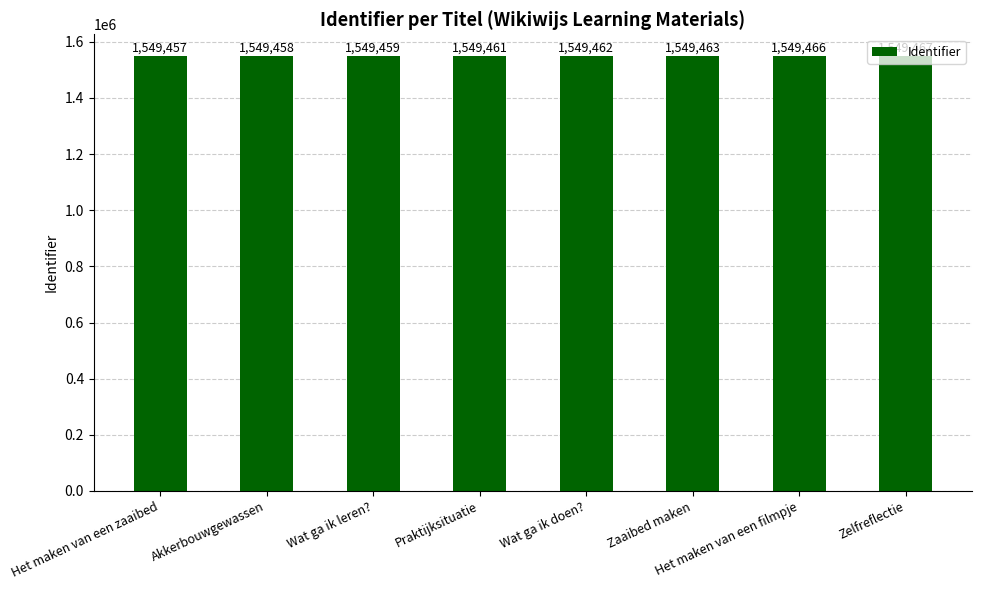

What is the difference between the values at Praktijksituatie and Wat ga ik leren??

2